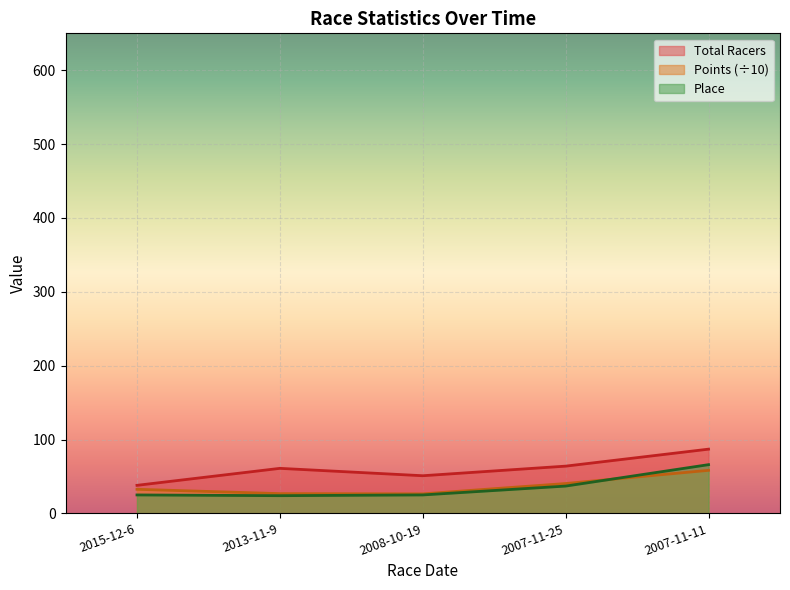

Reading left to right, extract all data points from this chart.

Total Racers: 38.0	61.0	51.0	64.0	87.0
Points: 32.6	26.8	26.5	40.4	58.3
Place: 25.0	24.0	25.0	37.0	66.0